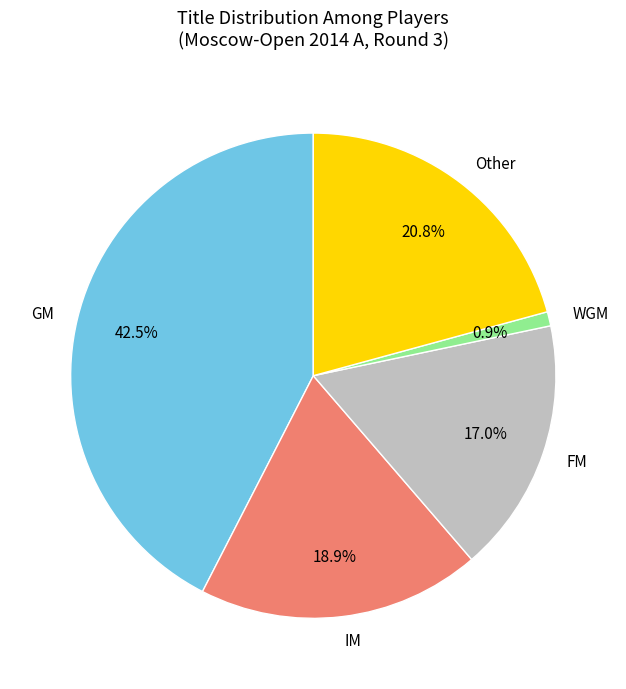

To the nearest percent, what percentage of the pie is WGM?

1%